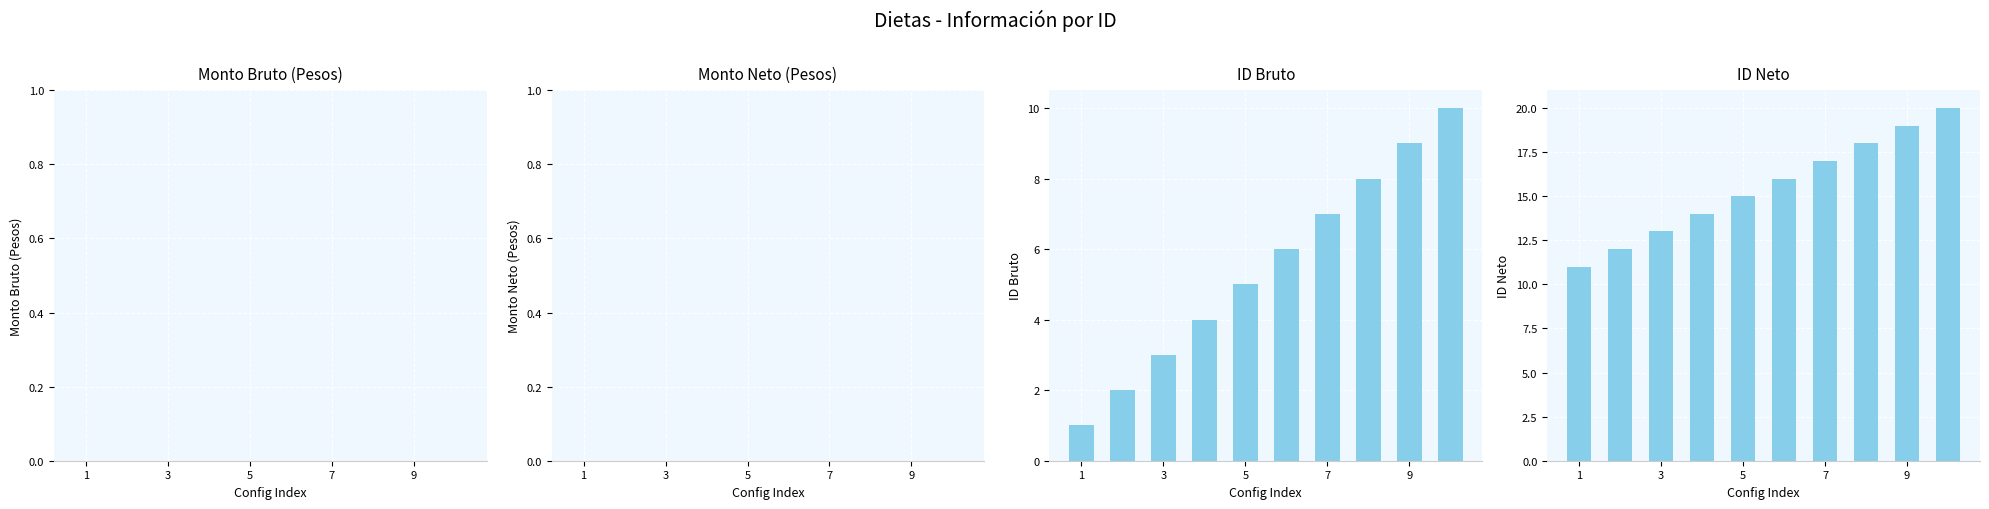

Count the number of data series in this chart.

4